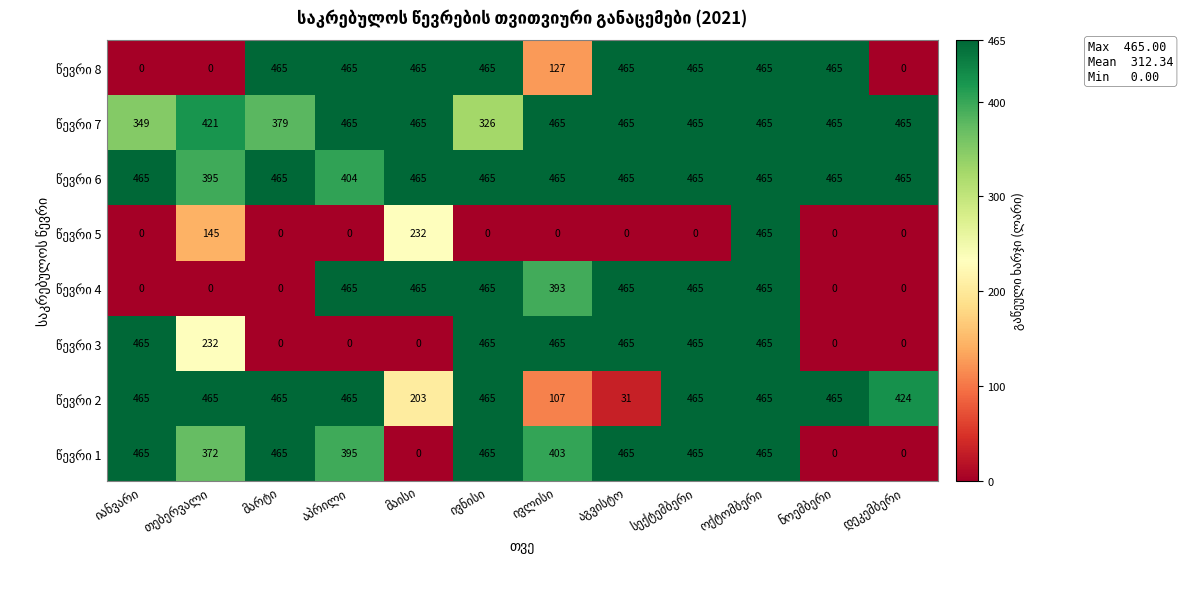

At how many categories does at least one series exceed 256?

12